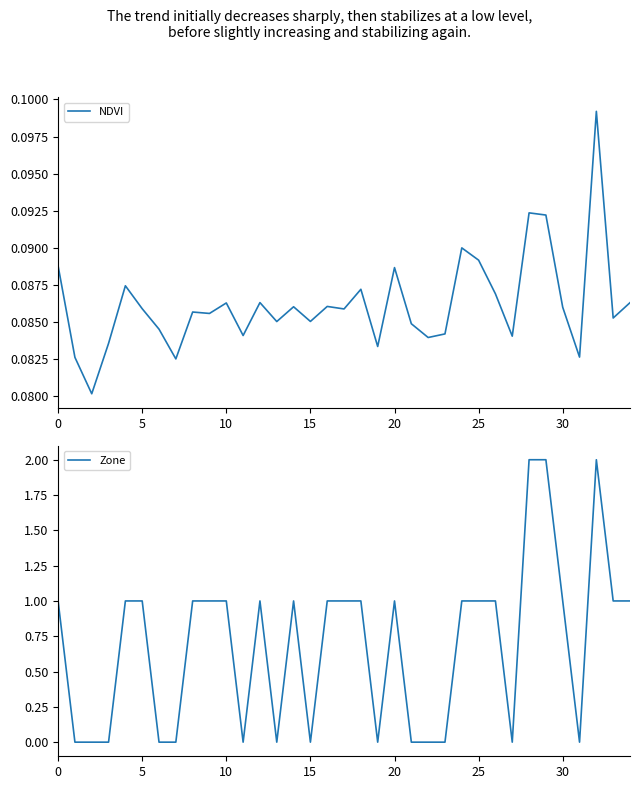

How many times do Zone and NDVI cross each other?

18